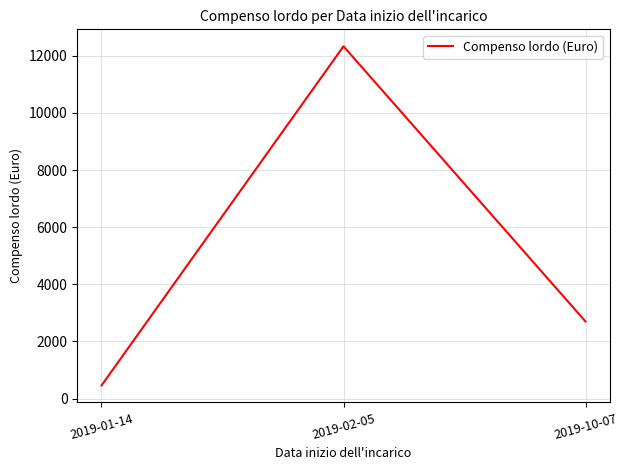

Between 2019-10-07 and 2019-02-05, which is larger?

2019-02-05